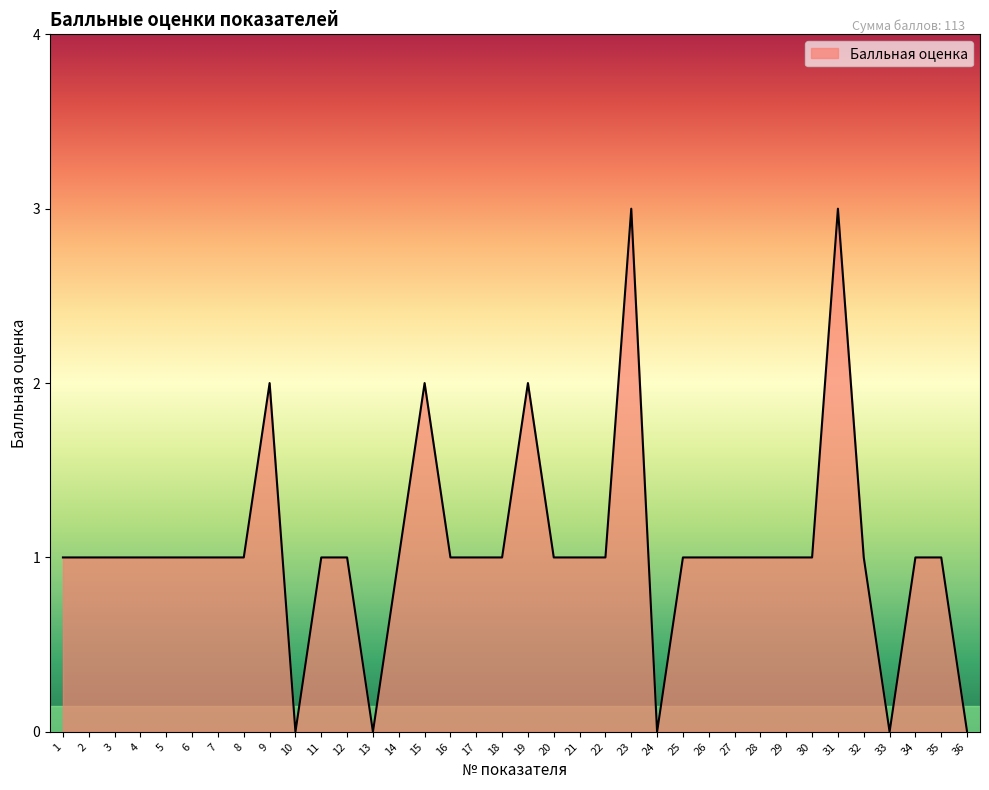

Reading left to right, extract all data points from this chart.

1	1	1	1	1	1	1	1	2	0	1	1	0	1	2	1	1	1	2	1	1	1	3	0	1	1	1	1	1	1	3	1	0	1	1	0